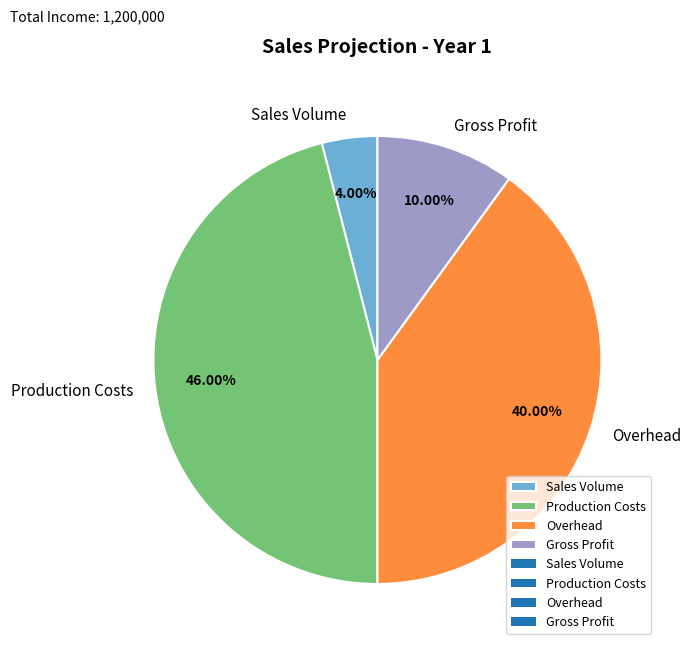

Does Sales Volume represent more than half of the total?

No